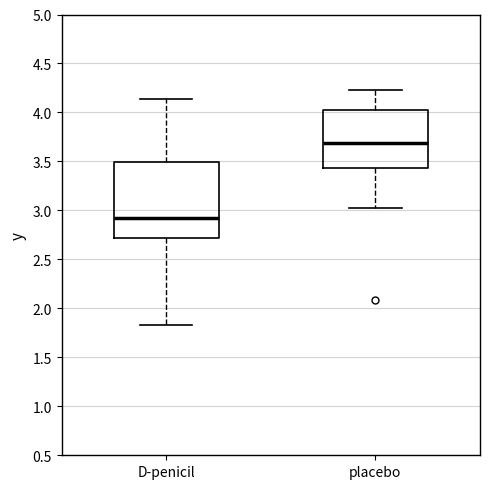

Which box has the lowest median line?

D-penicil